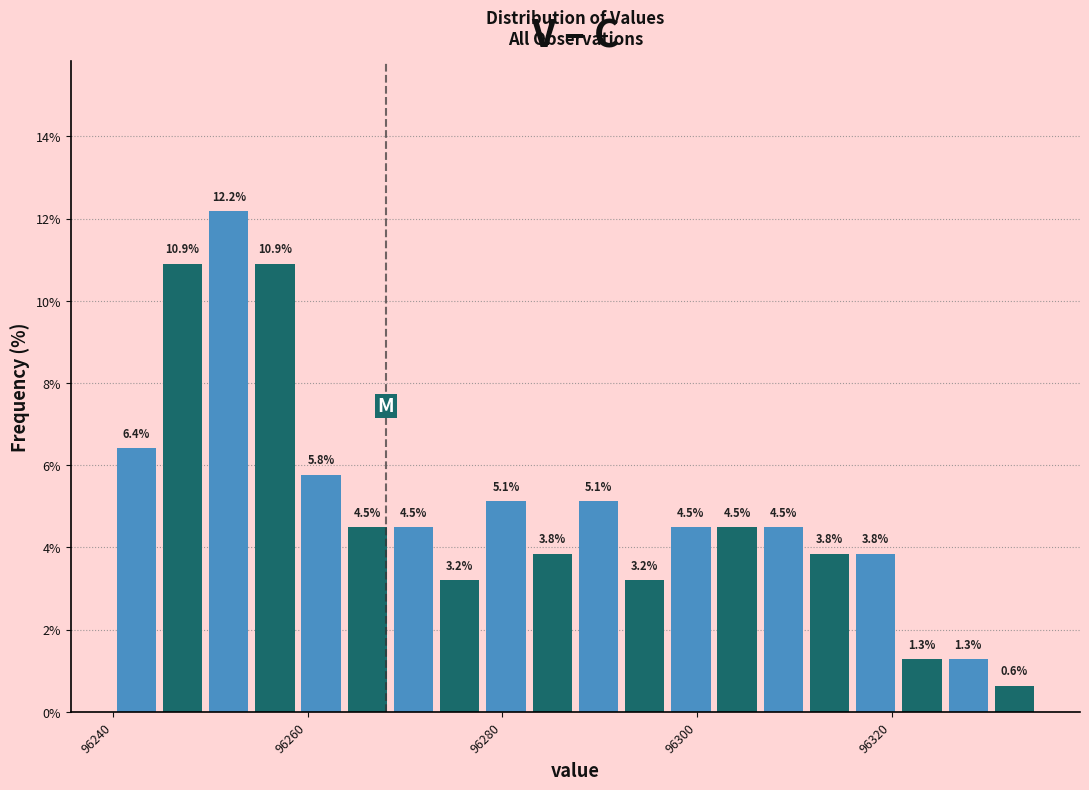

Around what value on the x-axis is the tallest bar? Give the approximate position of its centre, as read against the axis.

96252